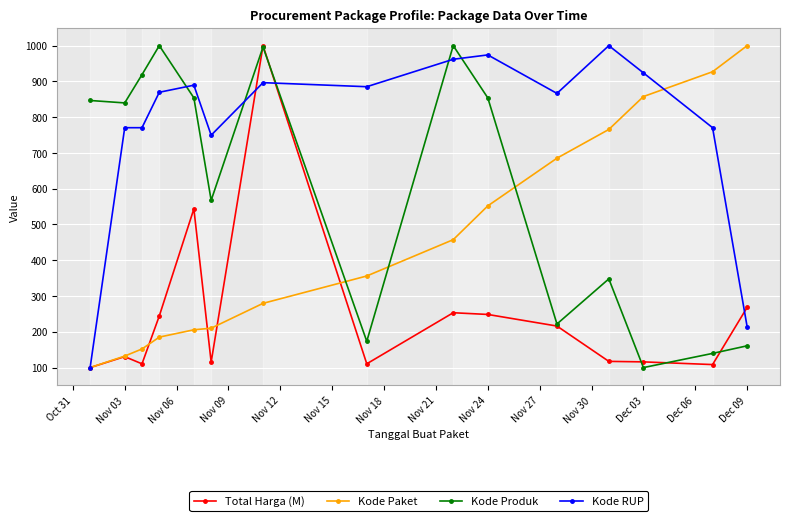

What is the value of the Kode RUP point at the 14th from the left?

770.6